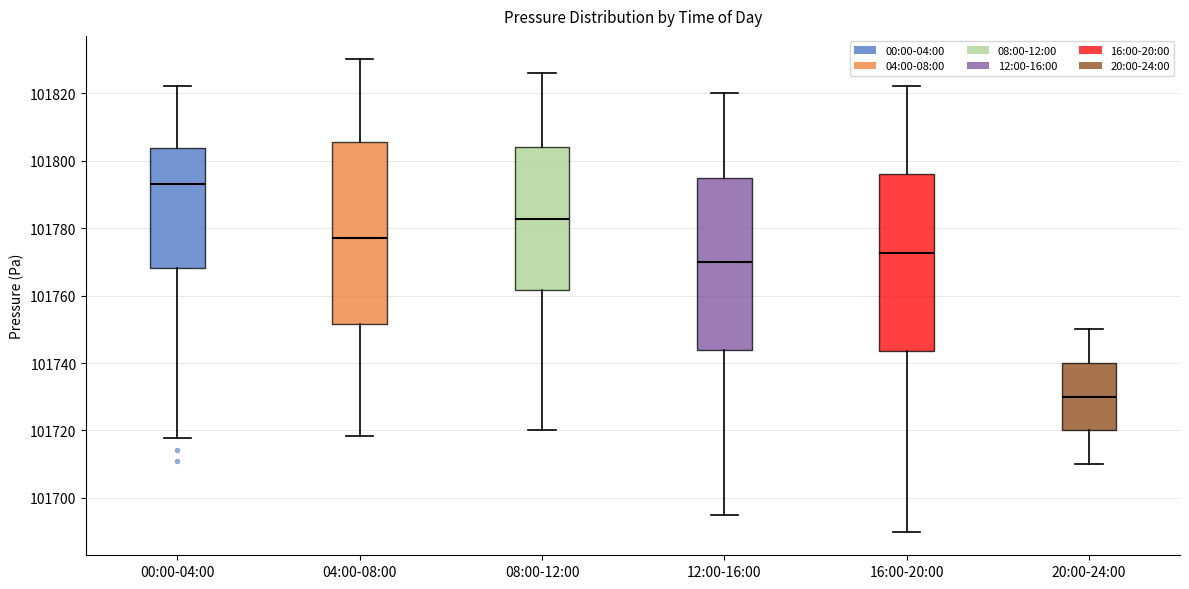

Which box has the highest median line?

00:00-04:00